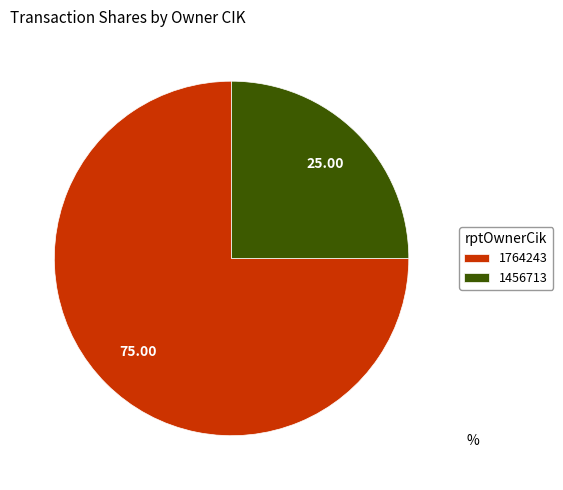

Do 1456713 and 1764243 together represent more than half of the pie?

Yes